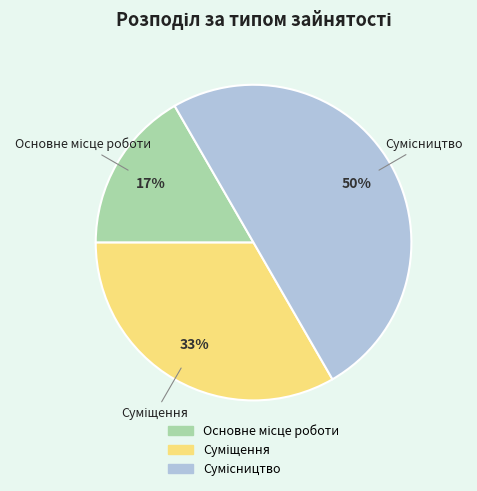

To the nearest percent, what is the average slice percentage?

33%